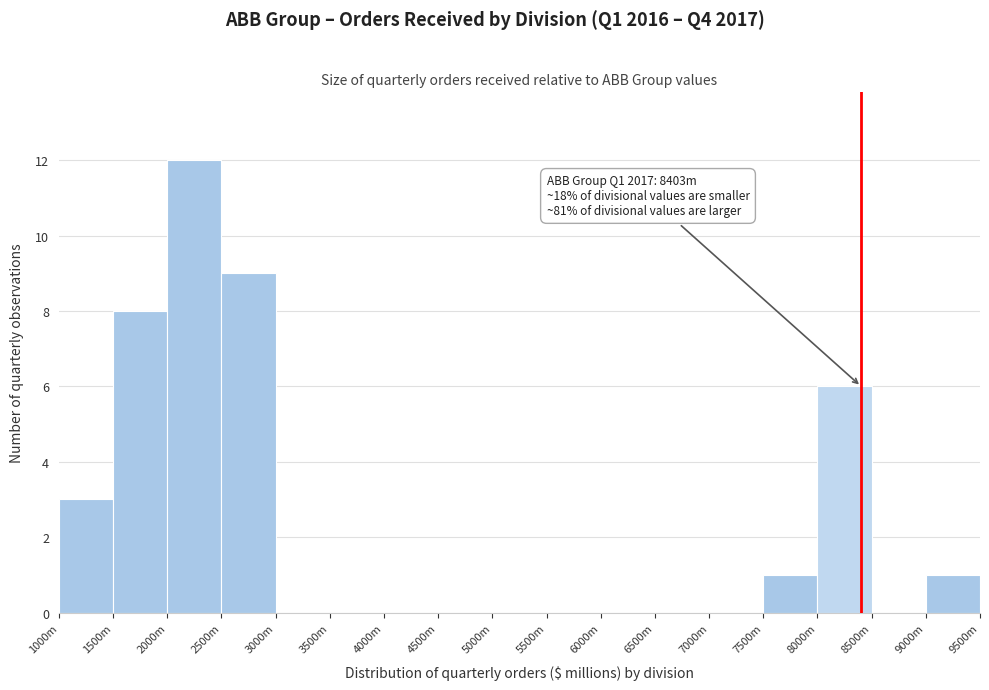

Reading left to right, what are all the values shown in this chart?

1000m=3	1500m=8	2000m=12	2500m=9	3000m=0	3500m=0	4000m=0	4500m=0	5000m=0	5500m=0	6000m=0	6500m=0	7000m=0	7500m=1	8000m=6	8500m=0	9000m=1